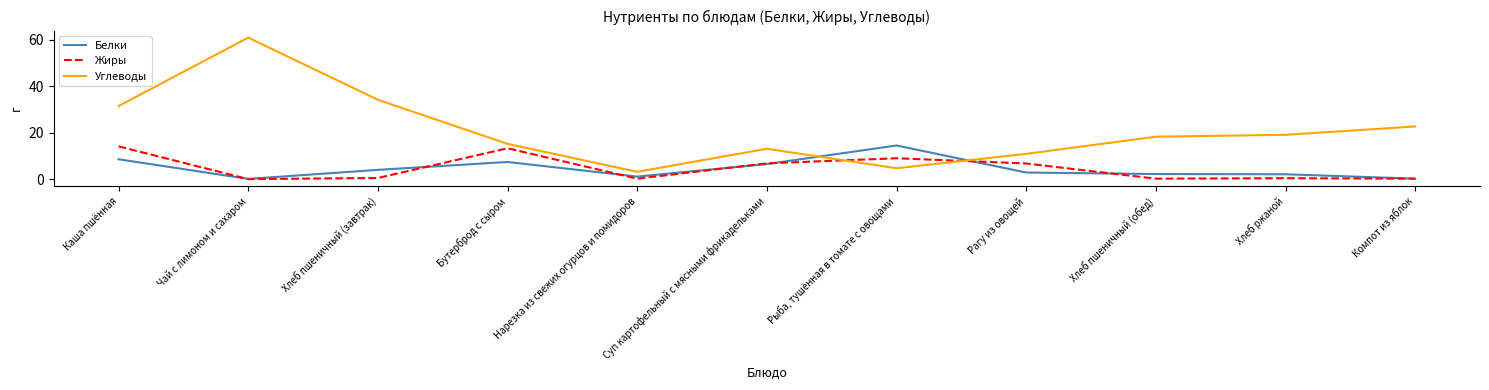

What position from the right is Хлеб пшеничный (обед)?

3